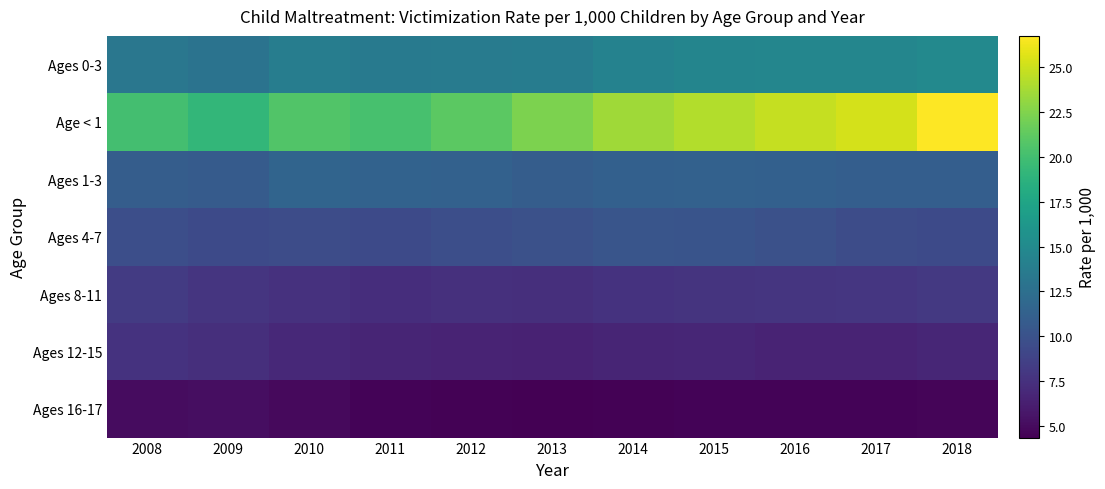

At 2011, list the series in order from smallest to largest.

Ages 16-17, Ages 12-15, Ages 8-11, Ages 4-7, Ages 1-3, Ages 0-3, Age < 1